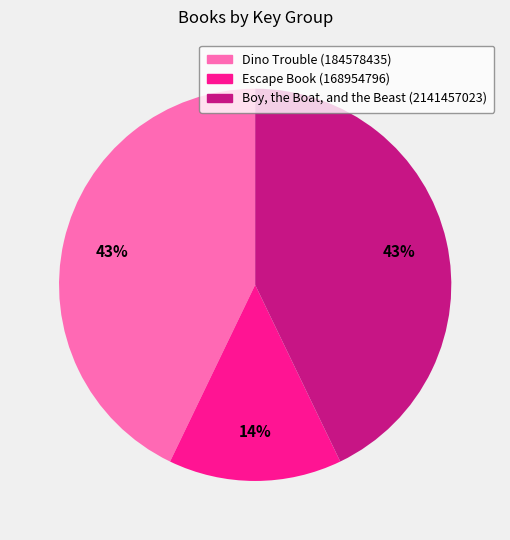

To the nearest percent, what percentage of the pie is Dino Trouble (184578435)?

43%